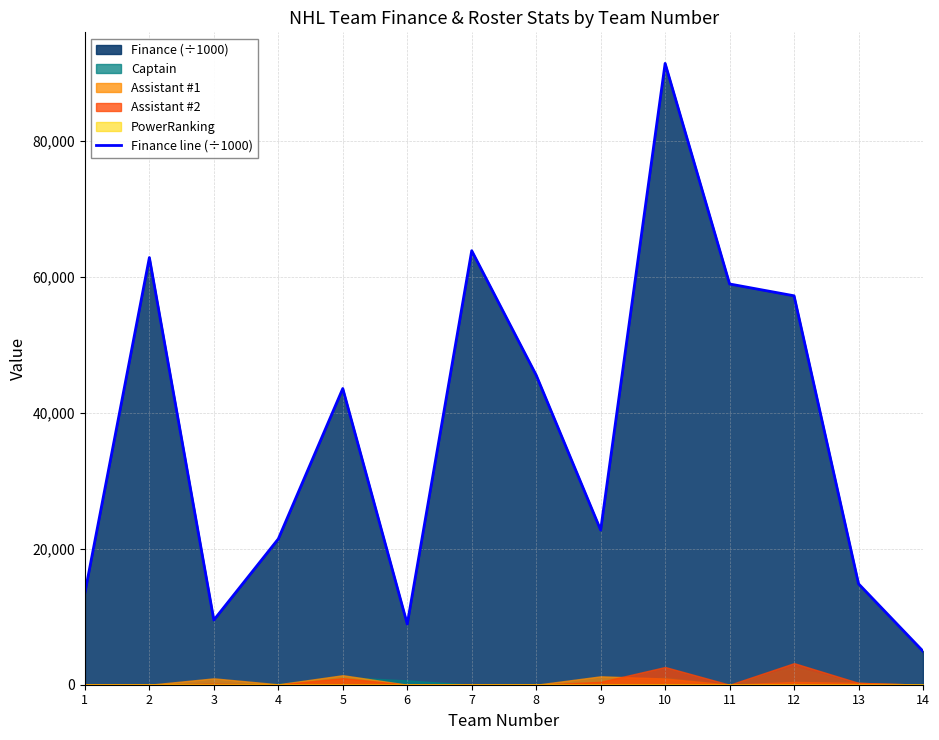

Rank the categories by value from highest to lowest.

10, 7, 2, 11, 12, 8, 5, 9, 4, 13, 1, 3, 6, 14